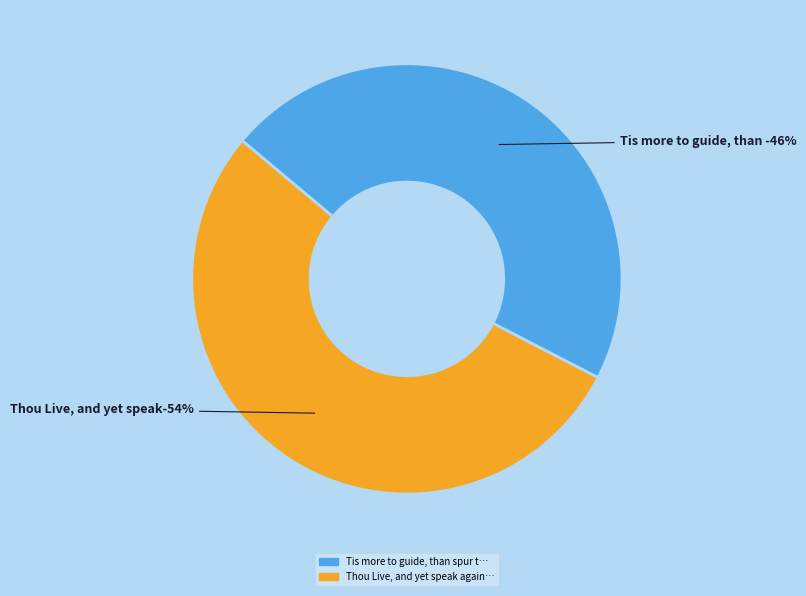

Is it true that Tis more to guide, than spur the Muse is 56% of the pie?

False